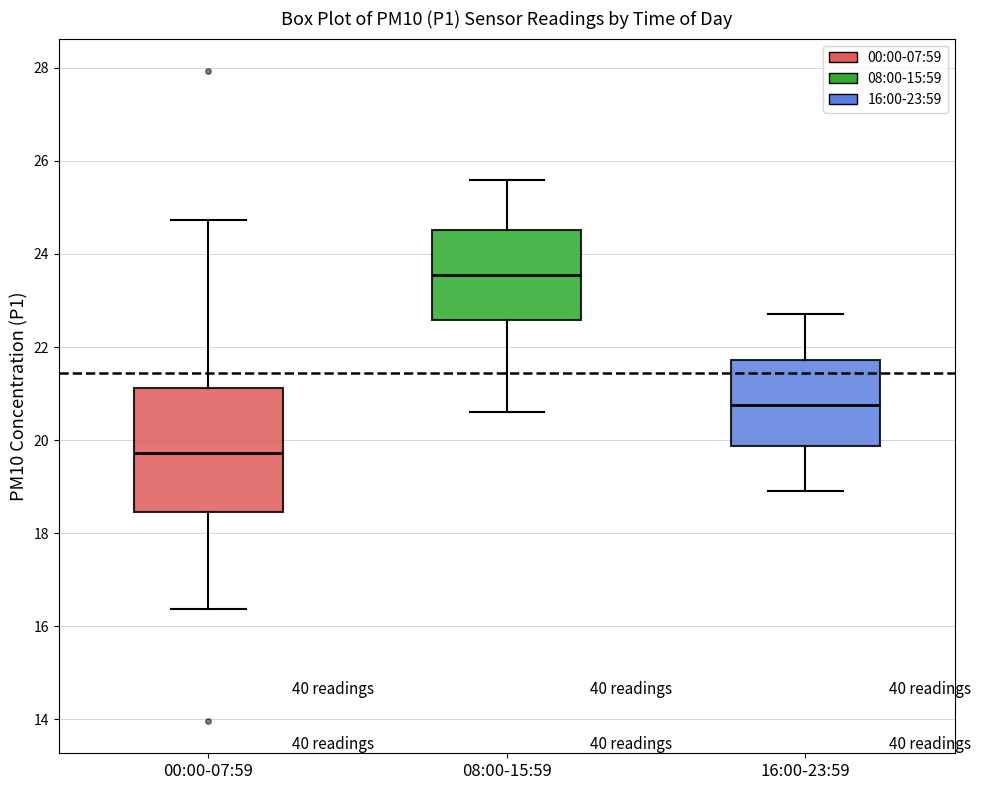

Where does the upper whisker of the box for 00:00-07:59 end on the y-axis? The values are not printed on the chart, so give them approximately, as read against the axis.

24.8